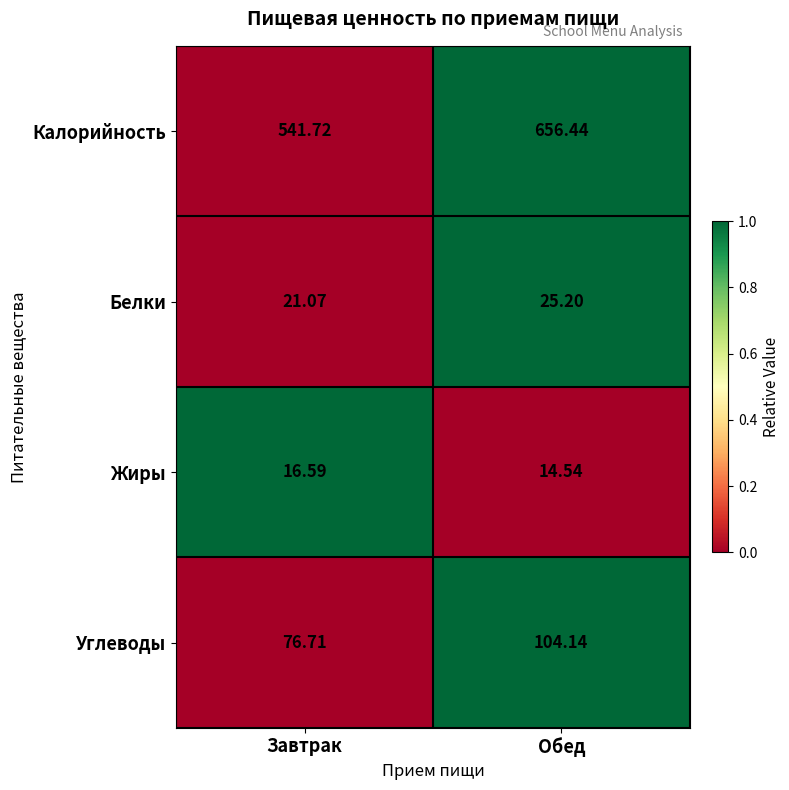

Which series has the widest spread of values?

Калорийность